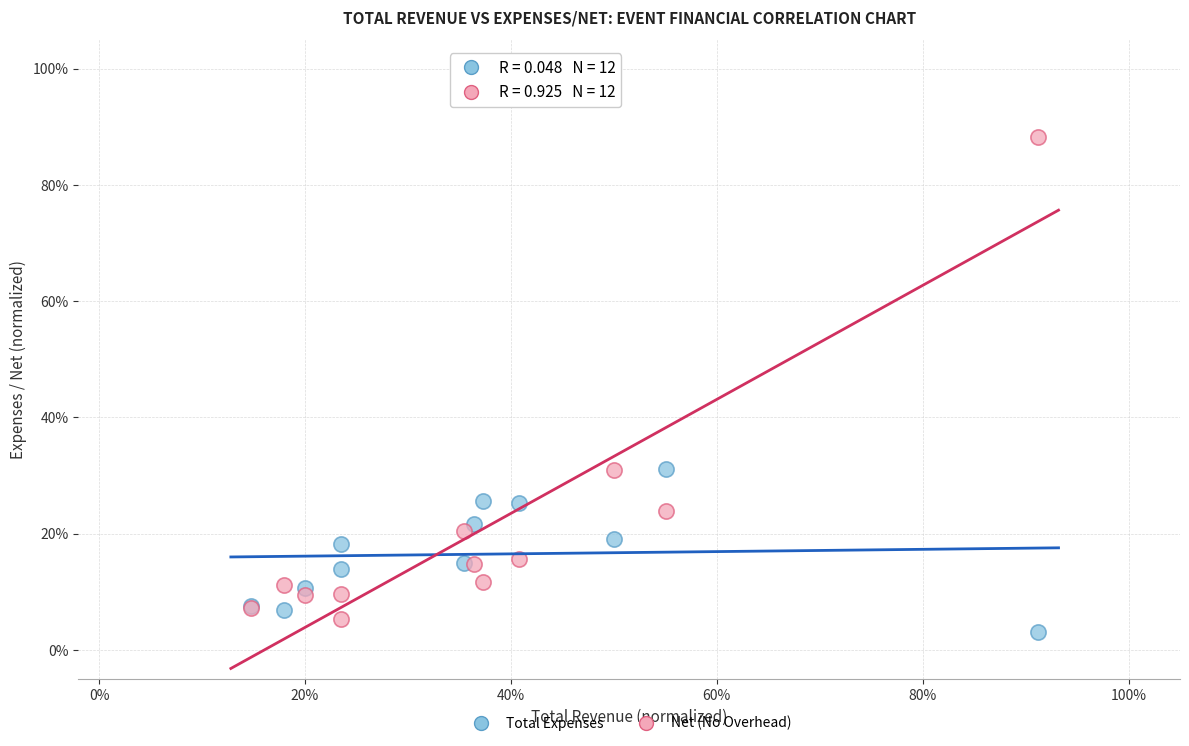

What are all the series names shown in the legend?

Total Expenses, Net (No Overhead)